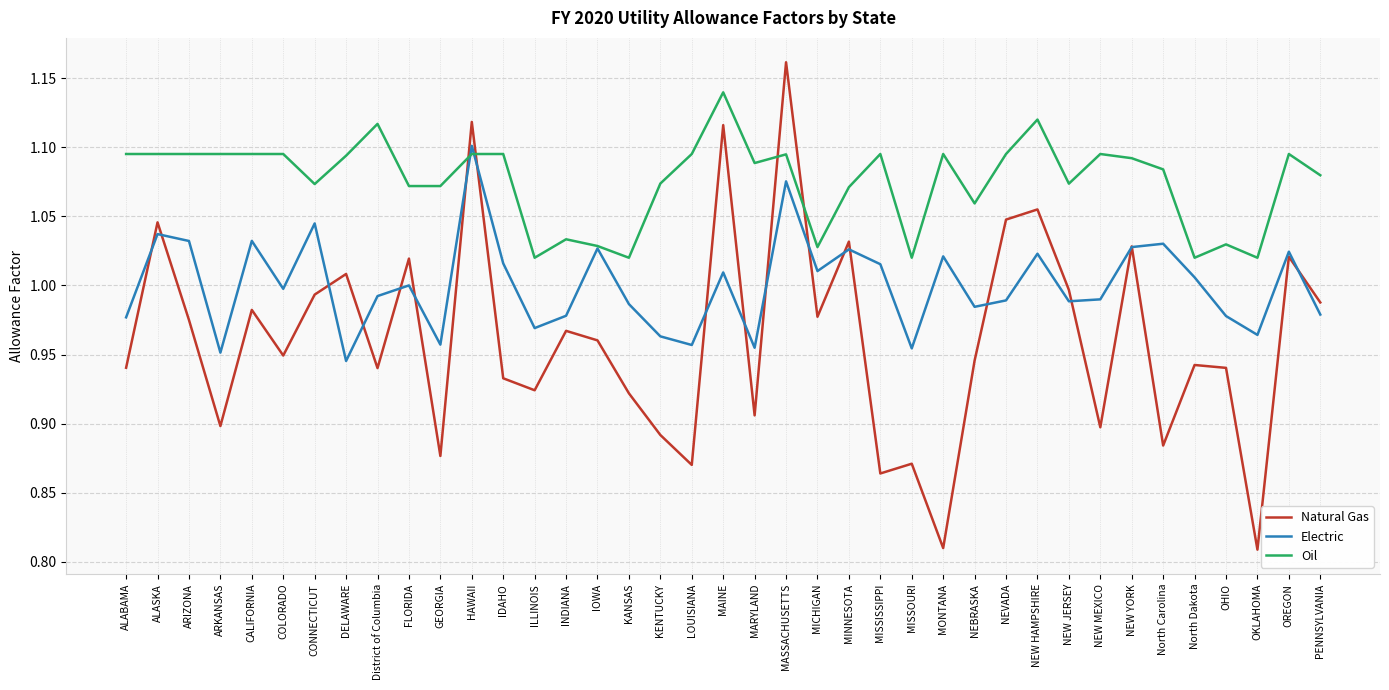

At how many categories does at least one series exceed 0?

39